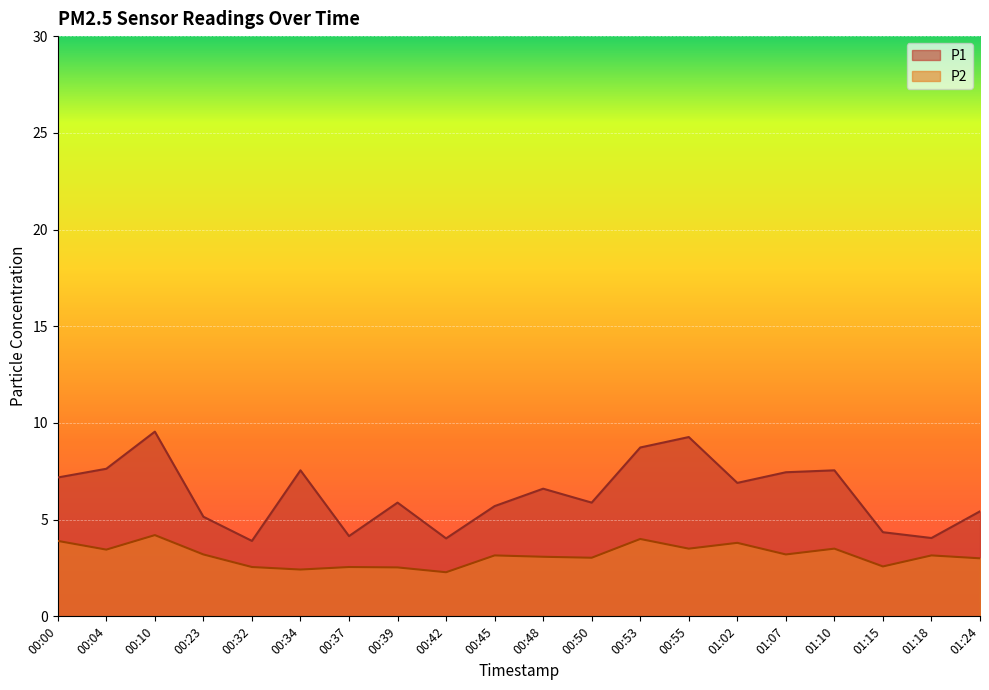

Reading left to right, extract all data points from this chart.

P1: 7.2	7.6	9.6	5.2	3.9	7.5	4.2	5.9	4.0	5.7	6.6	5.9	8.7	9.3	6.9	7.5	7.5	4.3	4.0	5.4
P2: 3.9	3.5	4.2	3.2	2.5	2.4	2.5	2.5	2.3	3.1	3.1	3.0	4.0	3.5	3.8	3.2	3.5	2.6	3.1	3.0